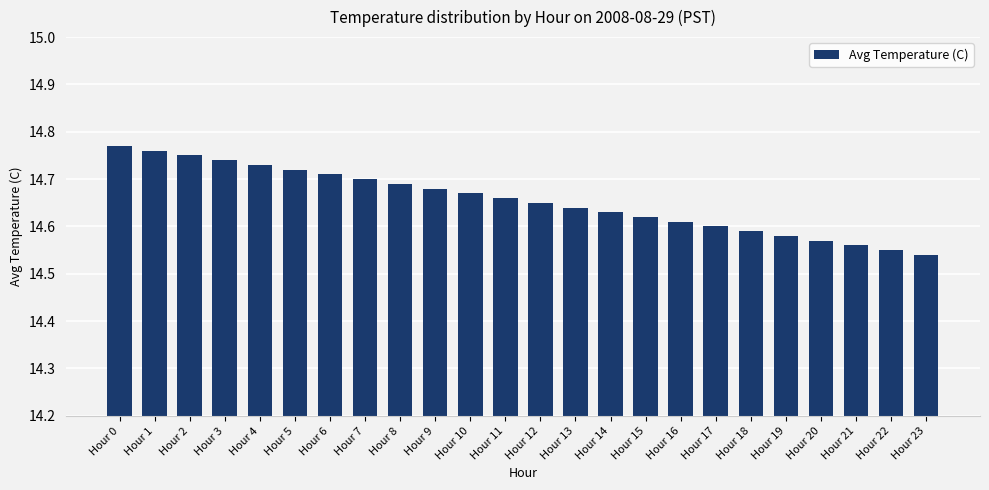

Rank the categories by value from lowest to highest.

Hour 23, Hour 22, Hour 21, Hour 20, Hour 19, Hour 18, Hour 17, Hour 16, Hour 15, Hour 14, Hour 13, Hour 12, Hour 11, Hour 10, Hour 9, Hour 8, Hour 7, Hour 6, Hour 5, Hour 4, Hour 3, Hour 2, Hour 1, Hour 0